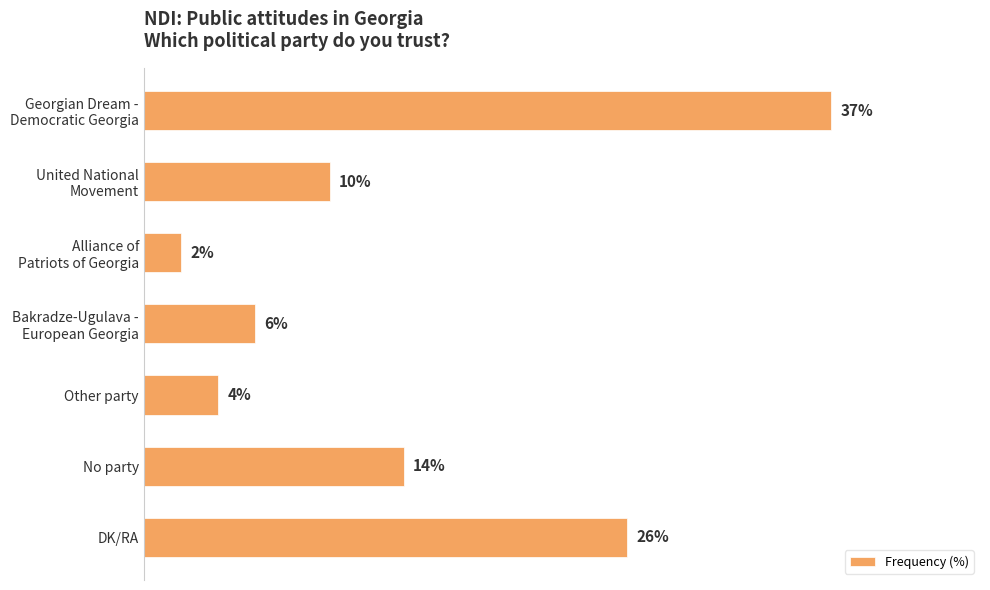

At which label is the value closest to 19?

No party